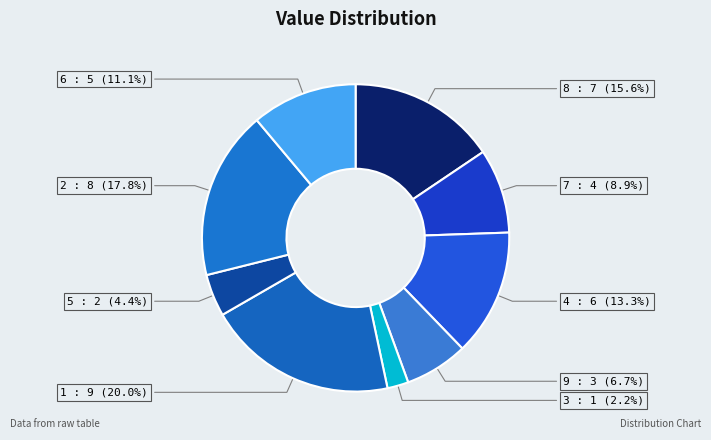

To the nearest percent, what is the average slice percentage?

11%